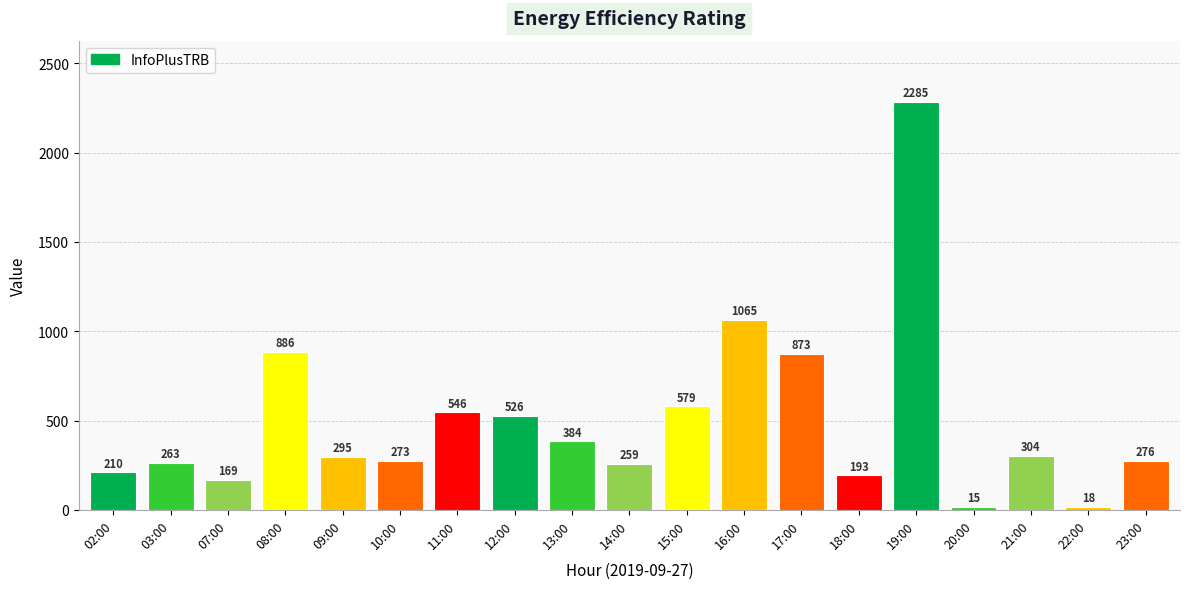

How many data points are less than 295?

9